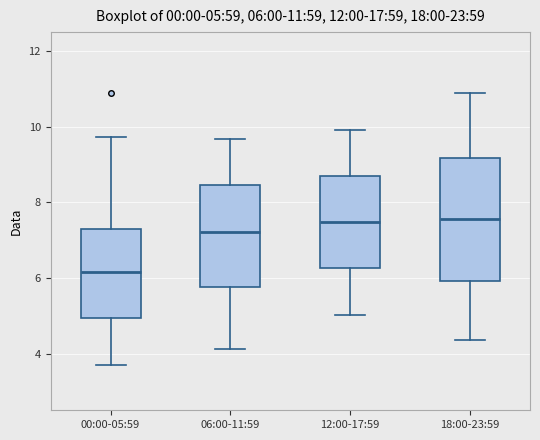

Comparing the boxes themselves (not the whiskers), which one is the tallest?

18:00-23:59